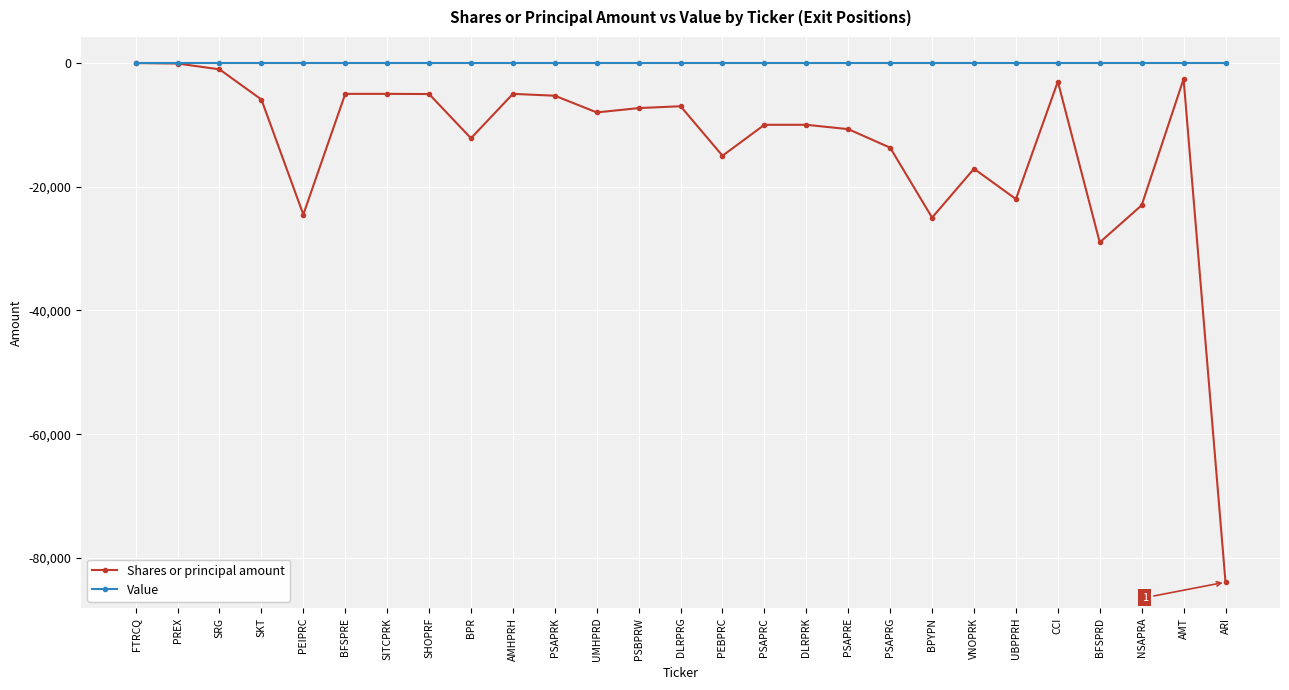

True or false: Value has a value of 0 at SRG.

True